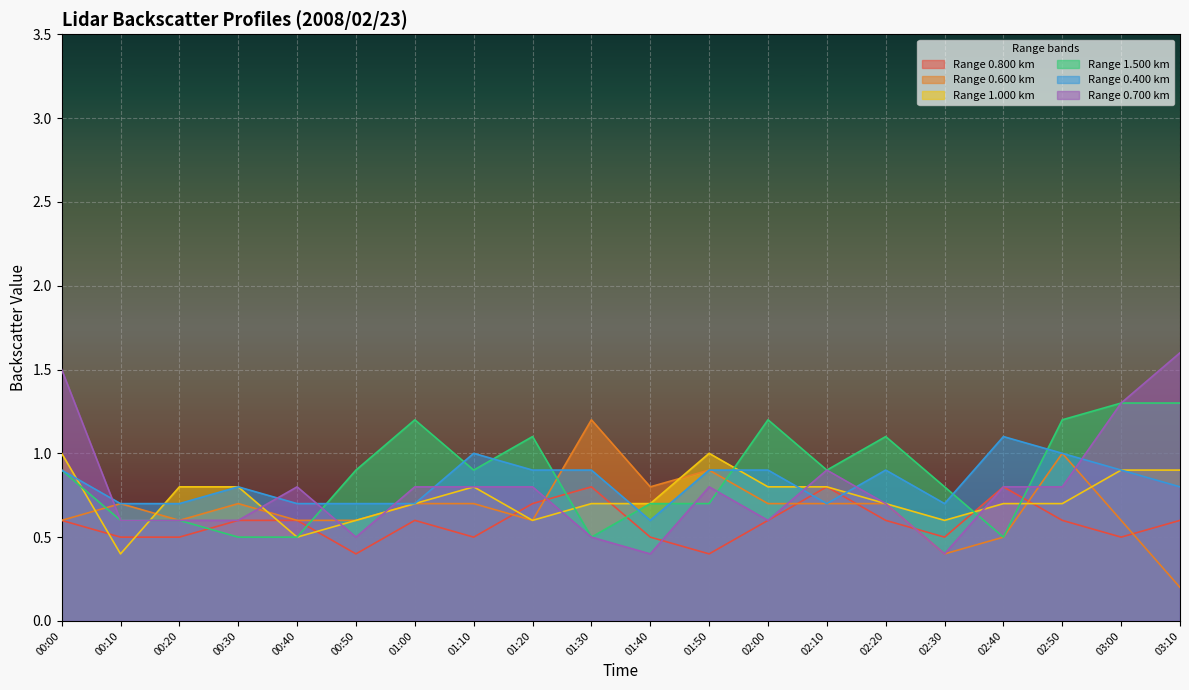

Read the 1.500 value at 01:00.

1.2